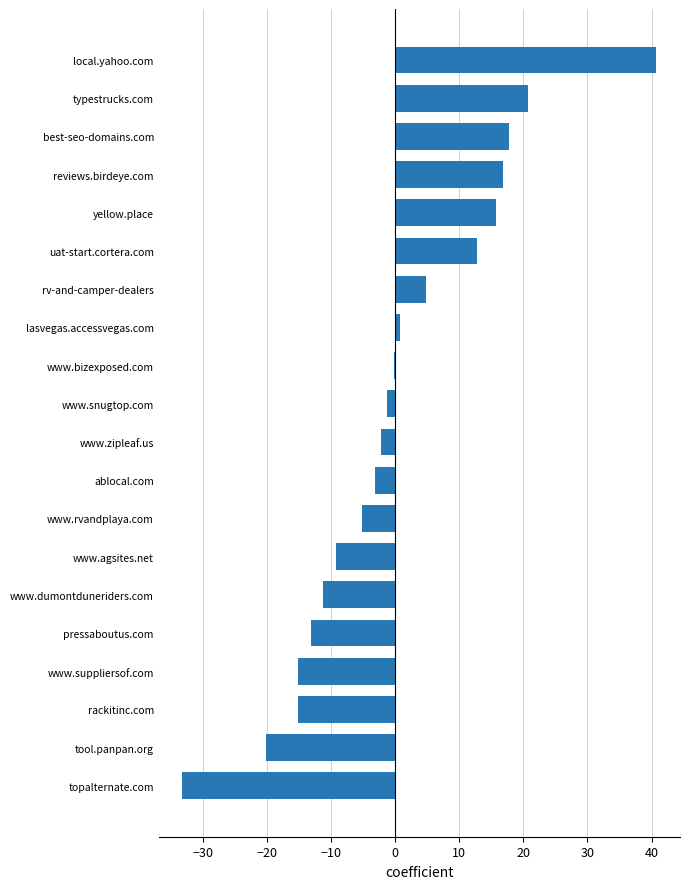

True or false: the data shows 25.3 at best-seo-domains.com.

False